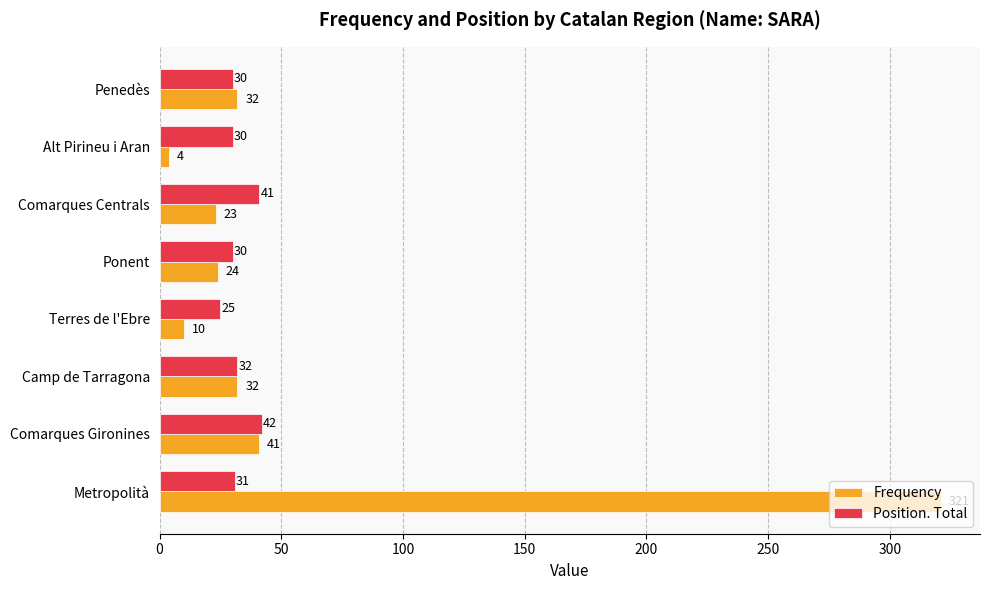

List the series in order of their overall mean, lowest first.

Position. Total, Frequency